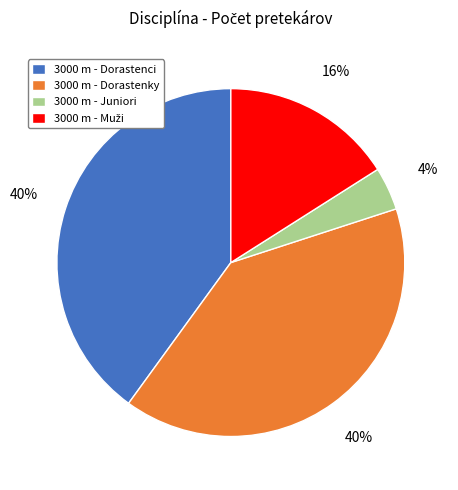

To the nearest percent, what portion does 3000 m - Dorastenky represent?

40%